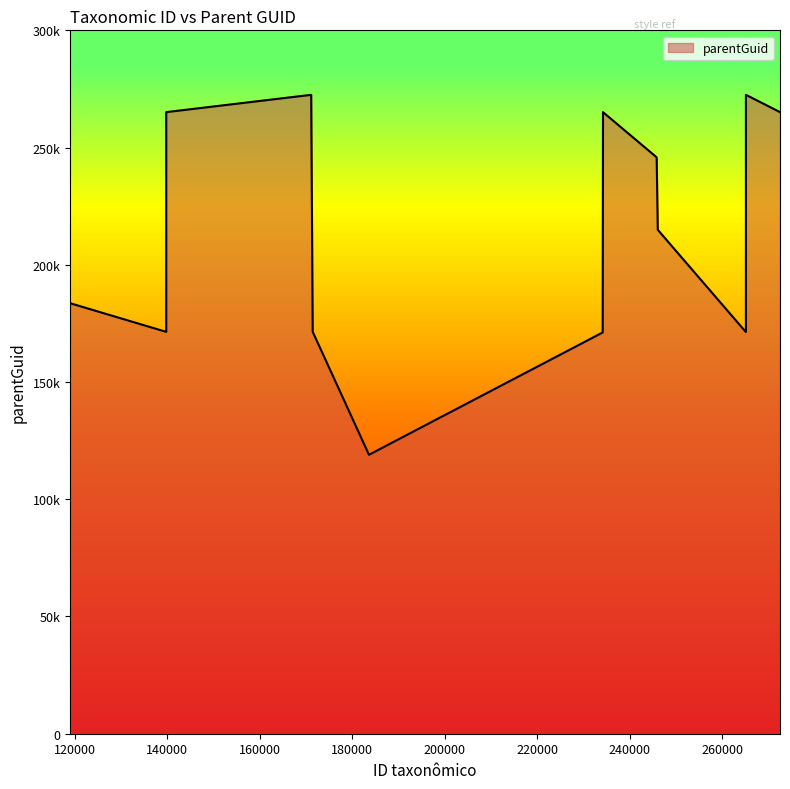

Does the chart have visible grid lines?

No